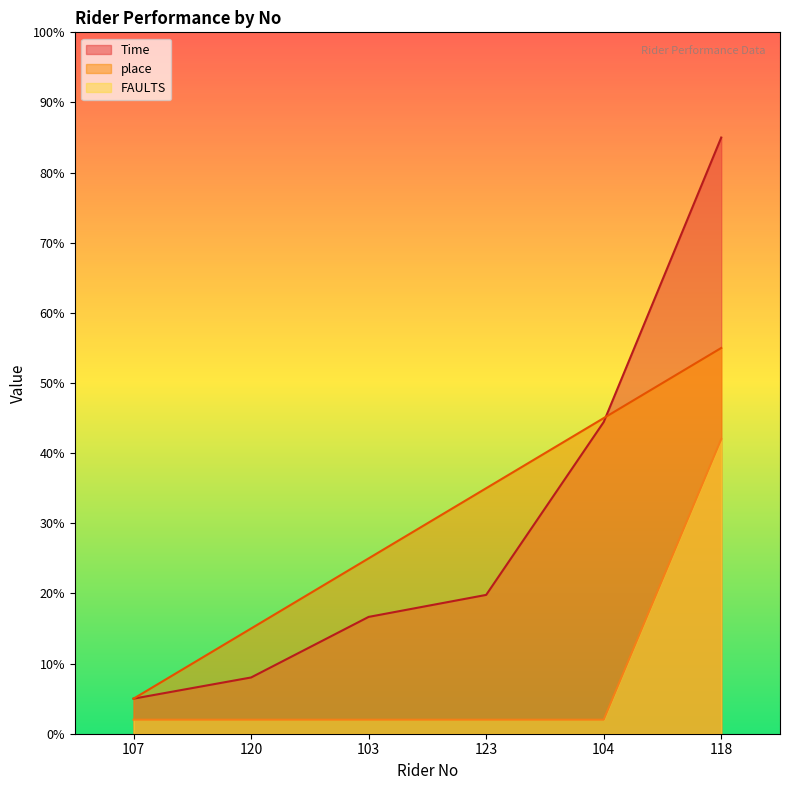

How many distinct data groups are displayed?

3